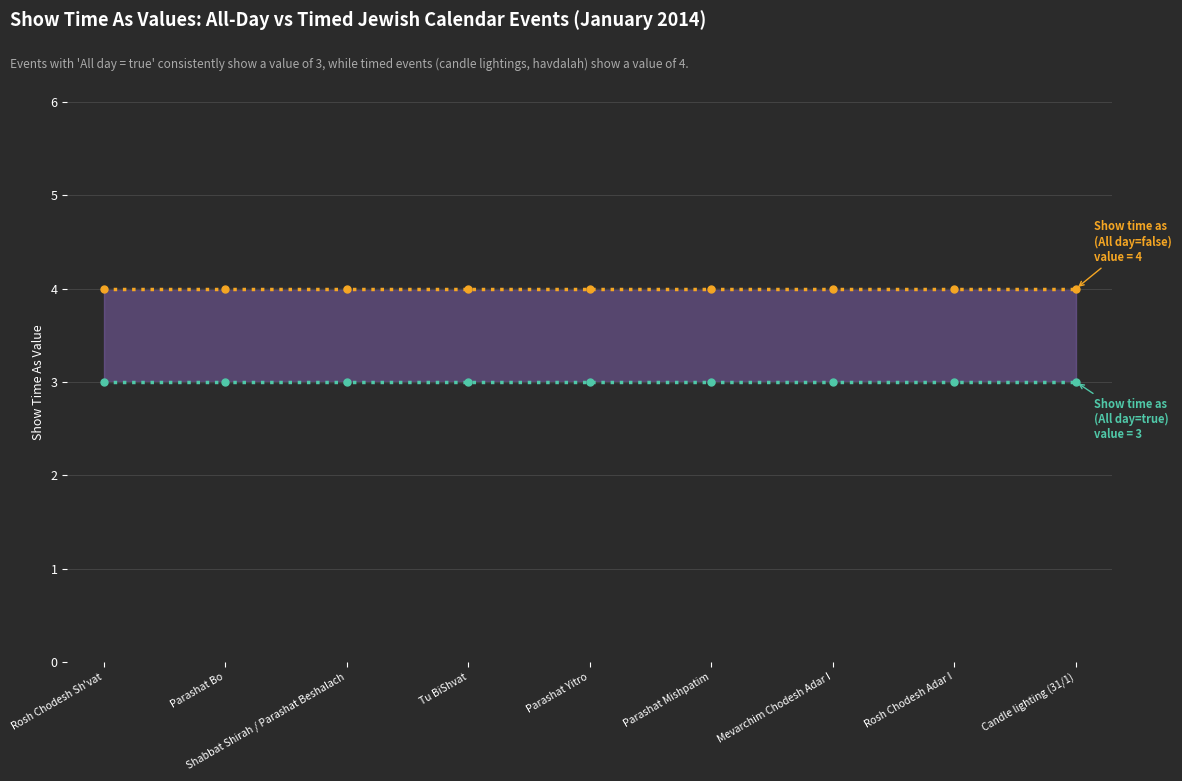

Rank the categories by Show time as (All day=false) value from highest to lowest.

Rosh Chodesh Sh'vat, Parashat Bo, Shabbat Shirah / Parashat Beshalach, Tu BiShvat, Parashat Yitro, Parashat Mishpatim, Mevarchim Chodesh Adar I, Rosh Chodesh Adar I, Candle lighting (31/1)